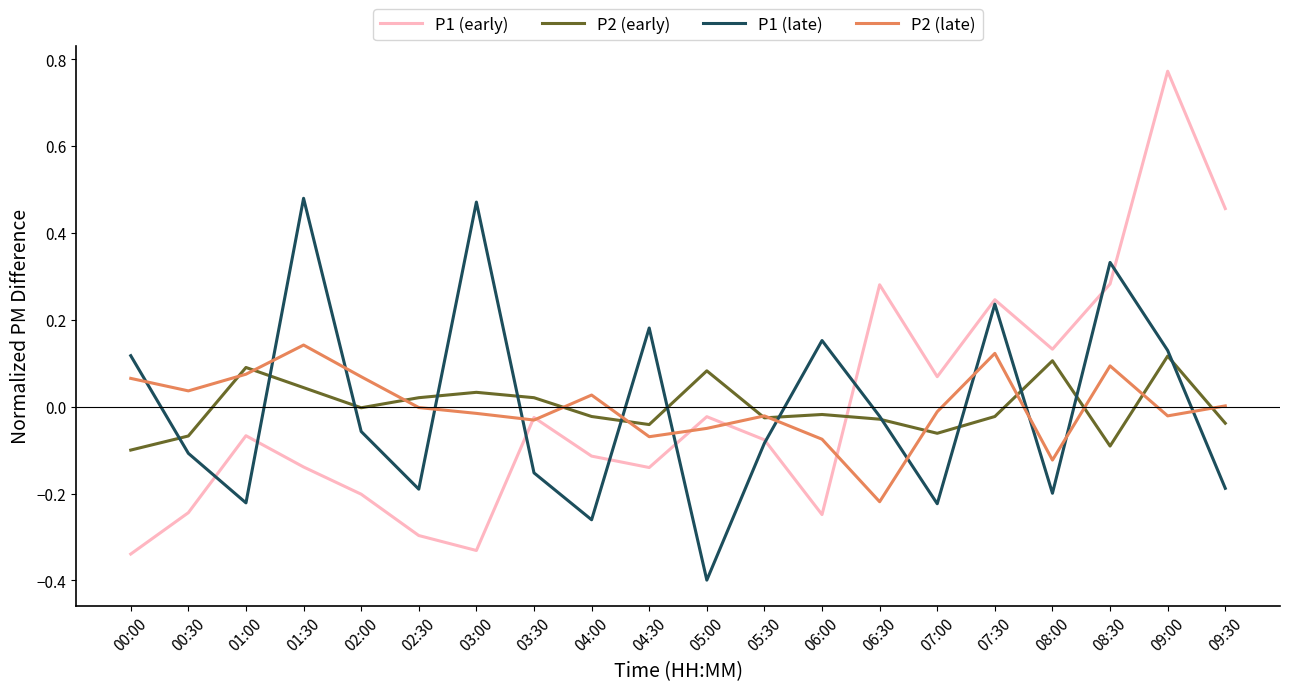

At which category is the sum across all series the highest?

09:00